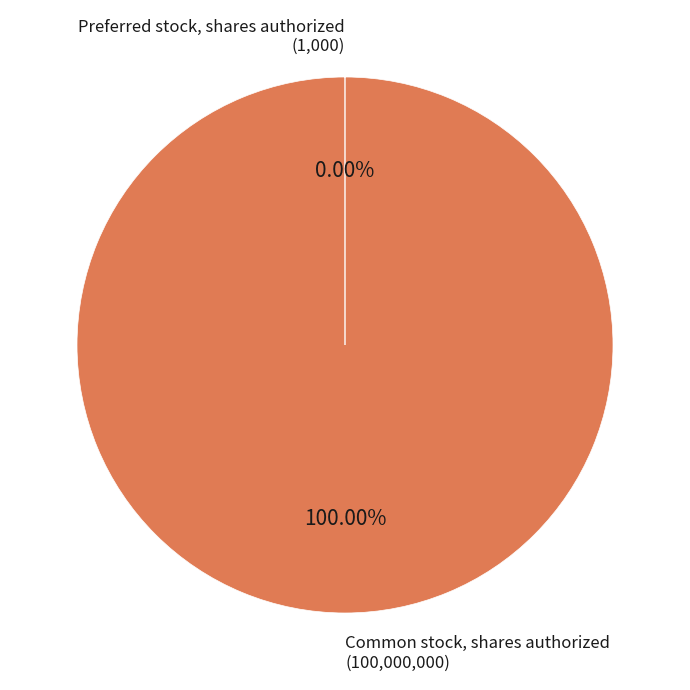

What is the majority slice?

Common stock, shares authorized